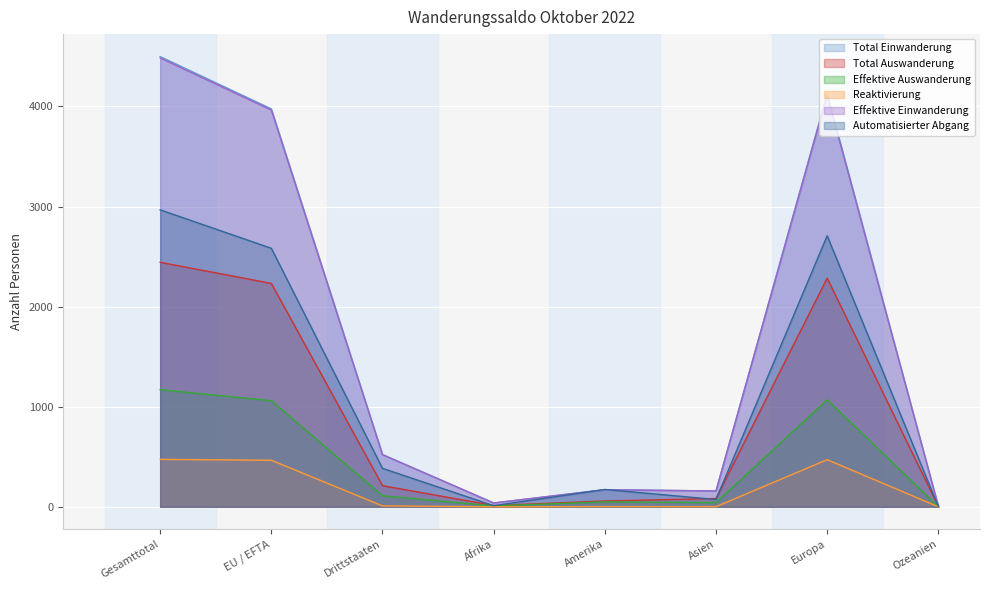

True or false: Reaktivierung and Effektive Auswanderung cross at least once.

False